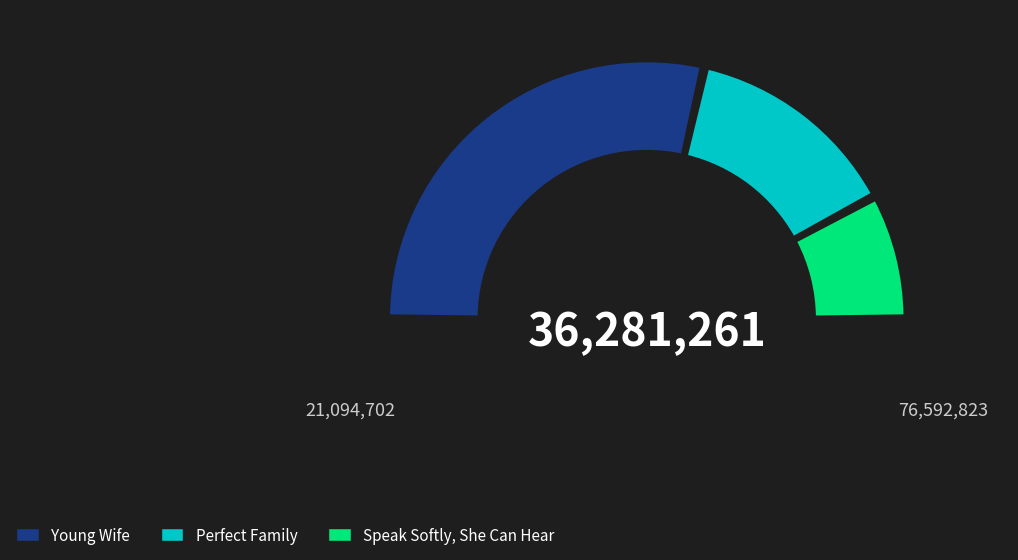

Does any single category account for the majority?

Yes